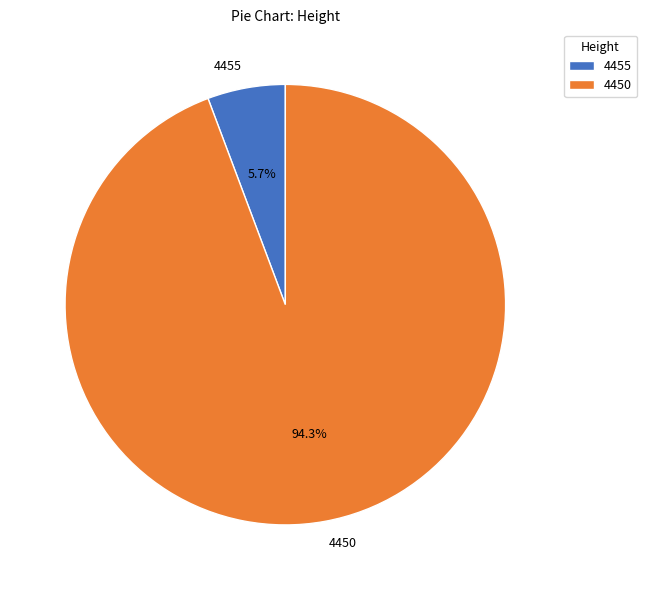

Which has a higher value, 4450 or 4455?

4450